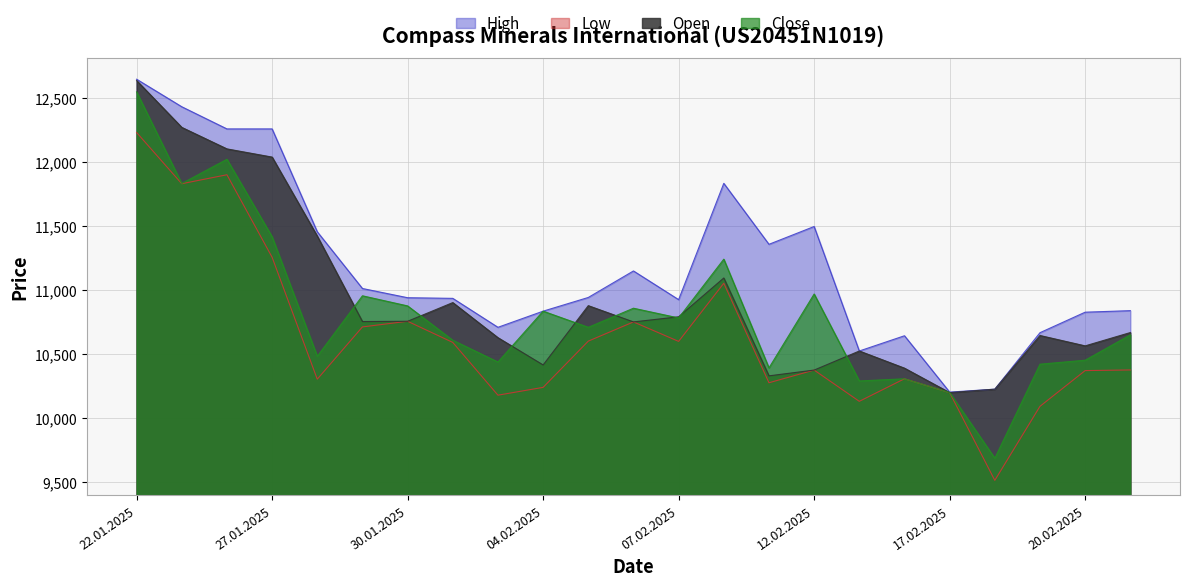

The value of High at 12.02.2025 is 11497. True or false?

True